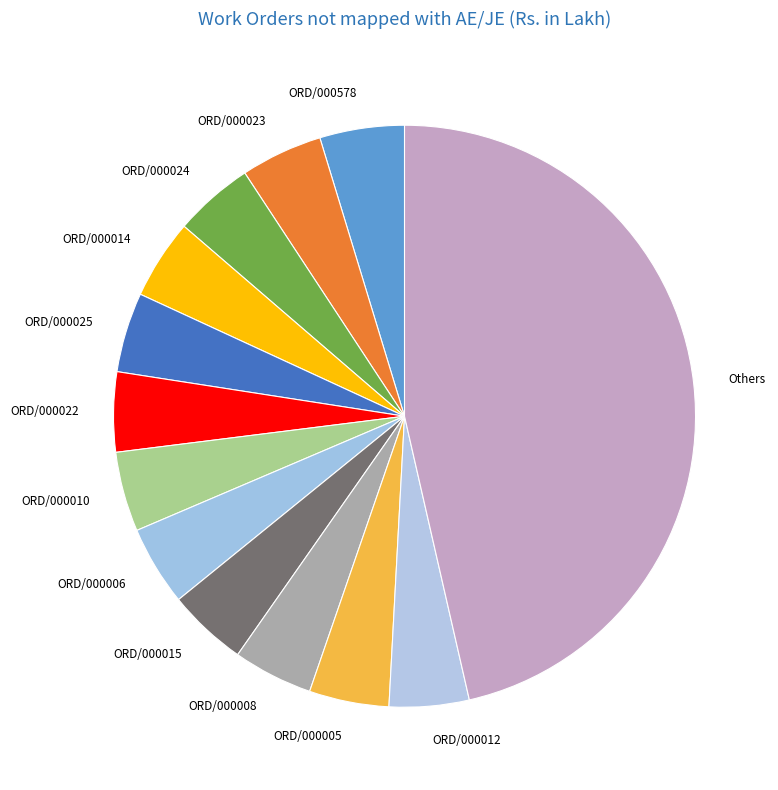

Combined, do ORD/000010 and ORD/000015 account for over 50%?

No